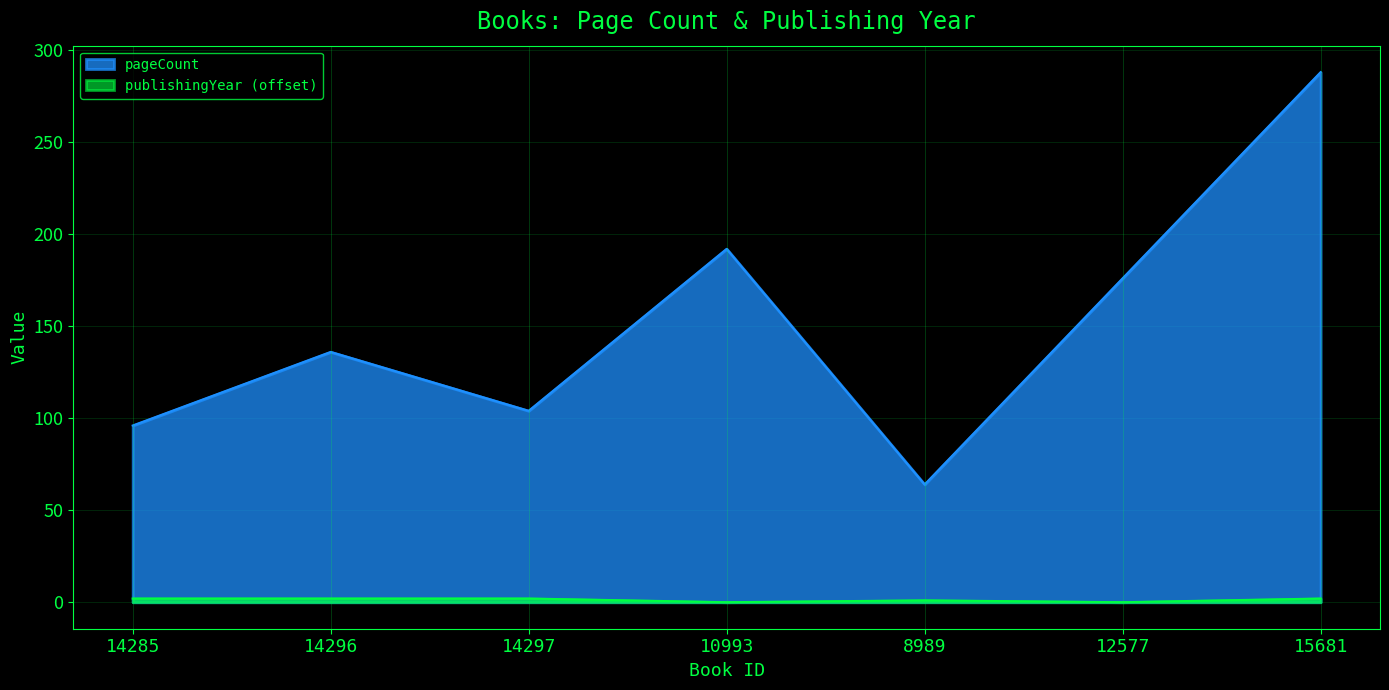

At which label does pageCount first exceed 136?

10993